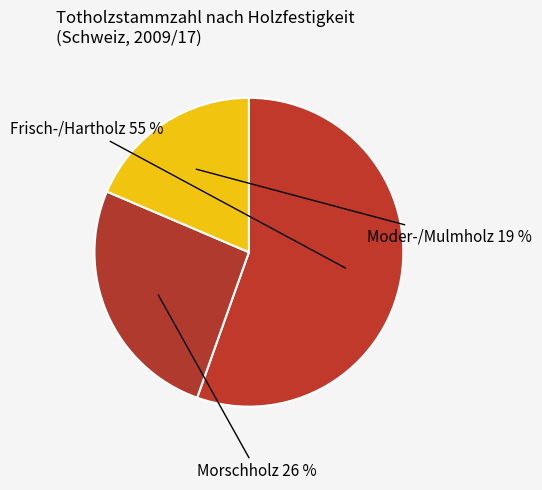

What percentage is the Frisch-/Hartholz slice, to the nearest percent?

55%